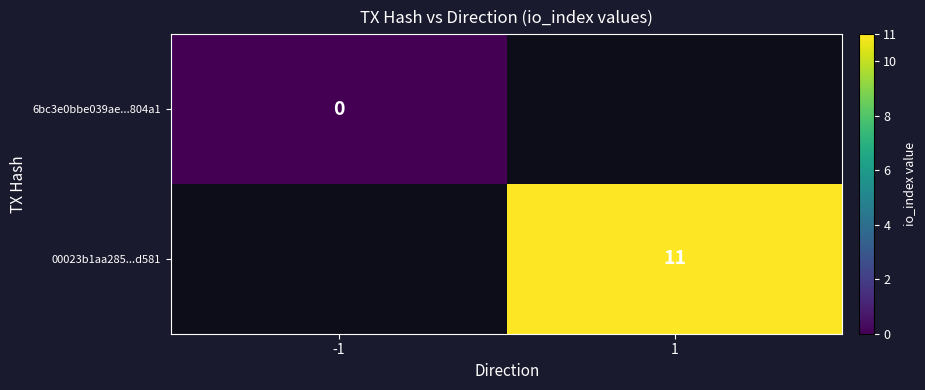

True or false: 6bc3e0bbe039ae...804a1 has a value of 0.0 at -1.

True